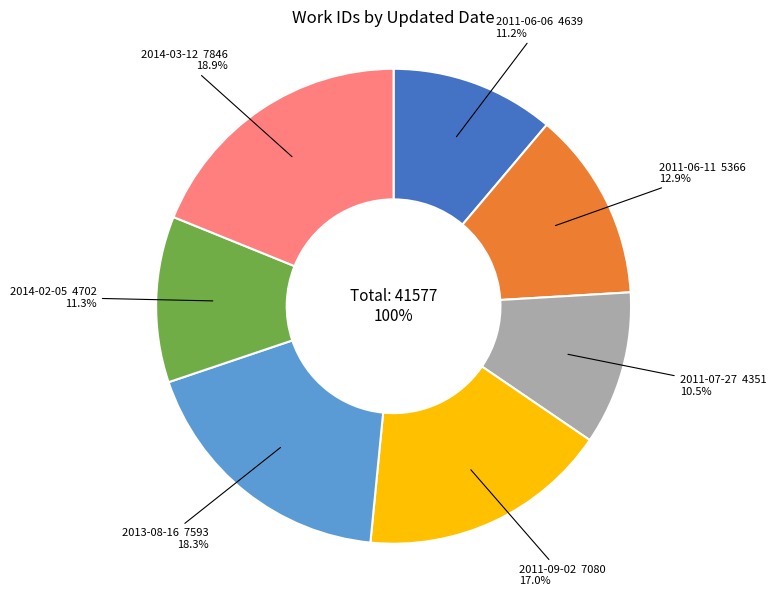

What percentage is the 2013-08-16 slice, to the nearest percent?

18%